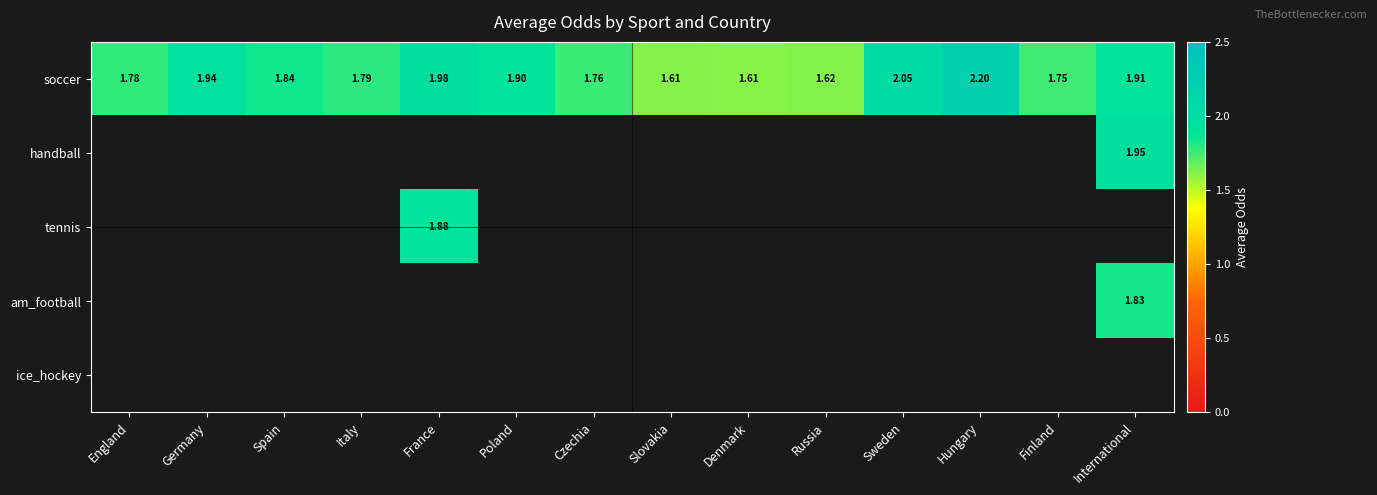

How many values in am_football are above zero?

1